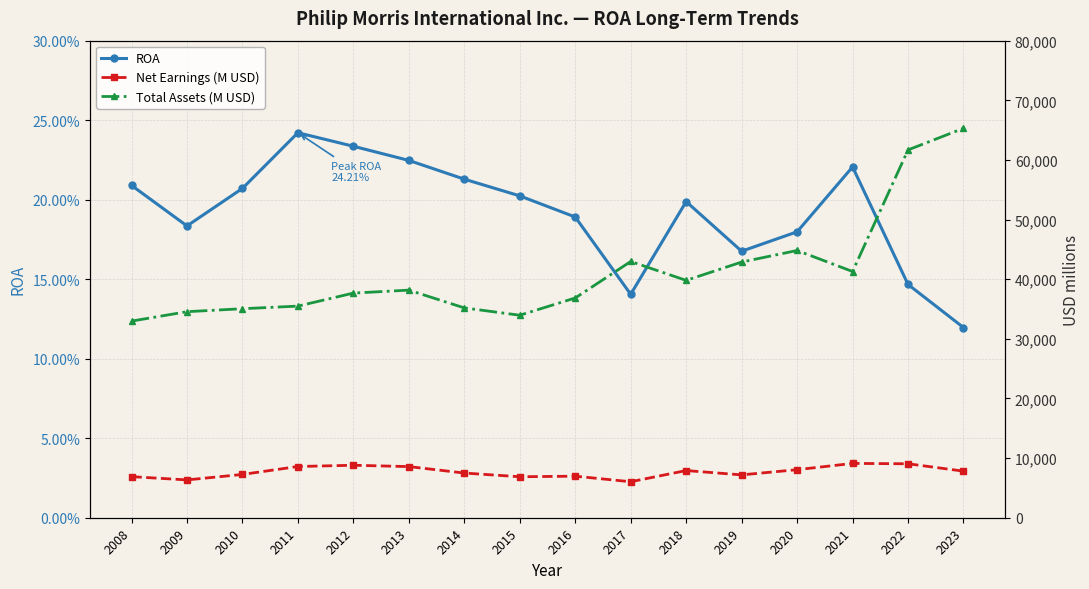

What is the spread (max minus min) of values at 2014?

35186.8